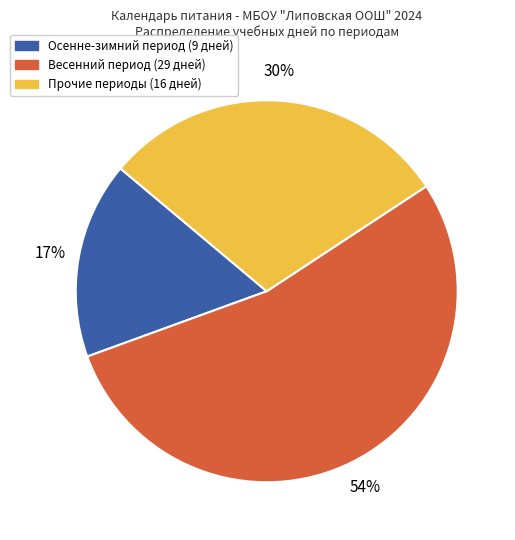

Is there any slice that represents more than half of the pie?

Yes